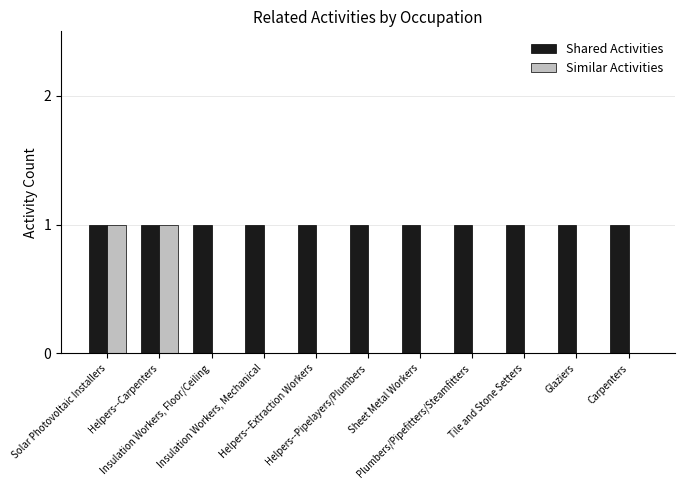

Which series has the largest total across all categories?

Shared Activities